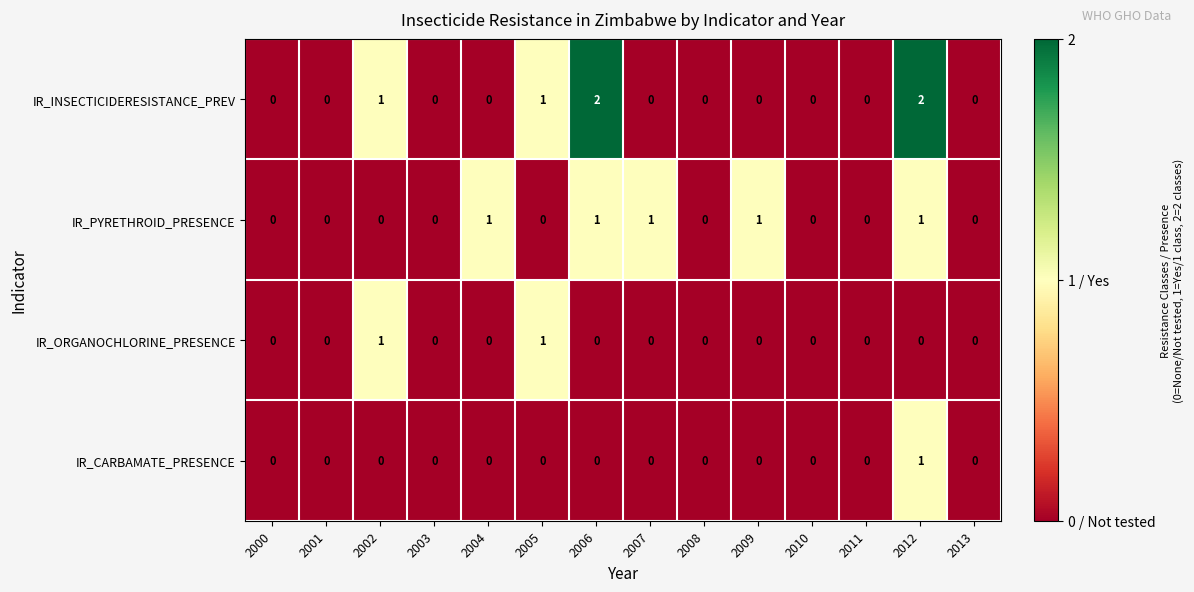

Which series changed the most between 2008 and 2009?

IR_PYRETHROID_PRESENCE